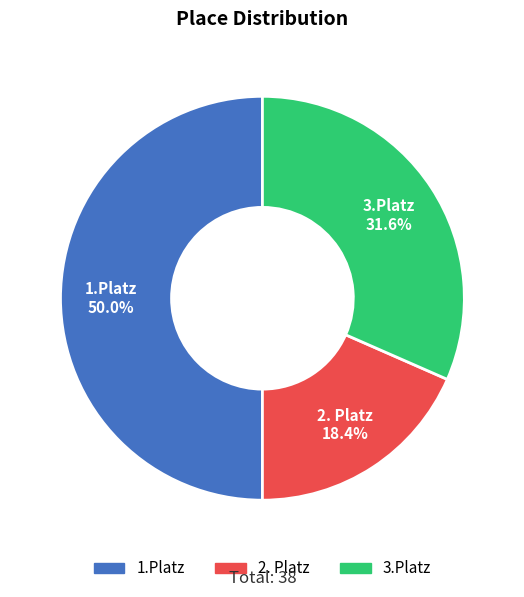

How many segments does this pie chart have?

3